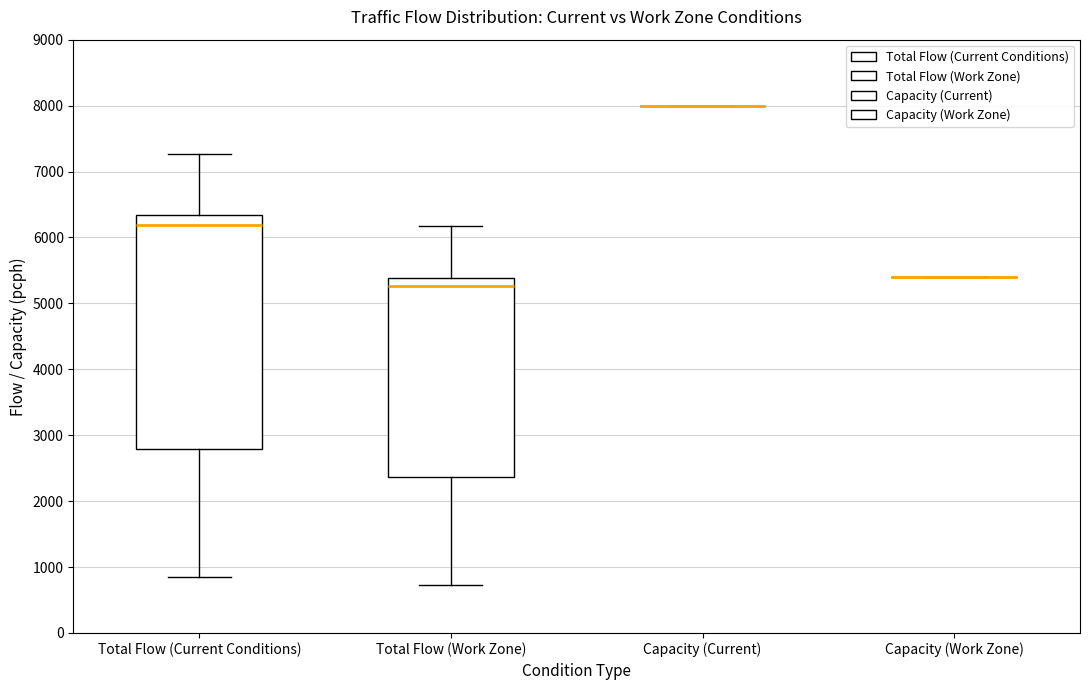

Where does the median line of the box for Total Flow (Current Conditions) sit on the y-axis? The values are not printed on the chart, so give them approximately, as read against the axis.

6200